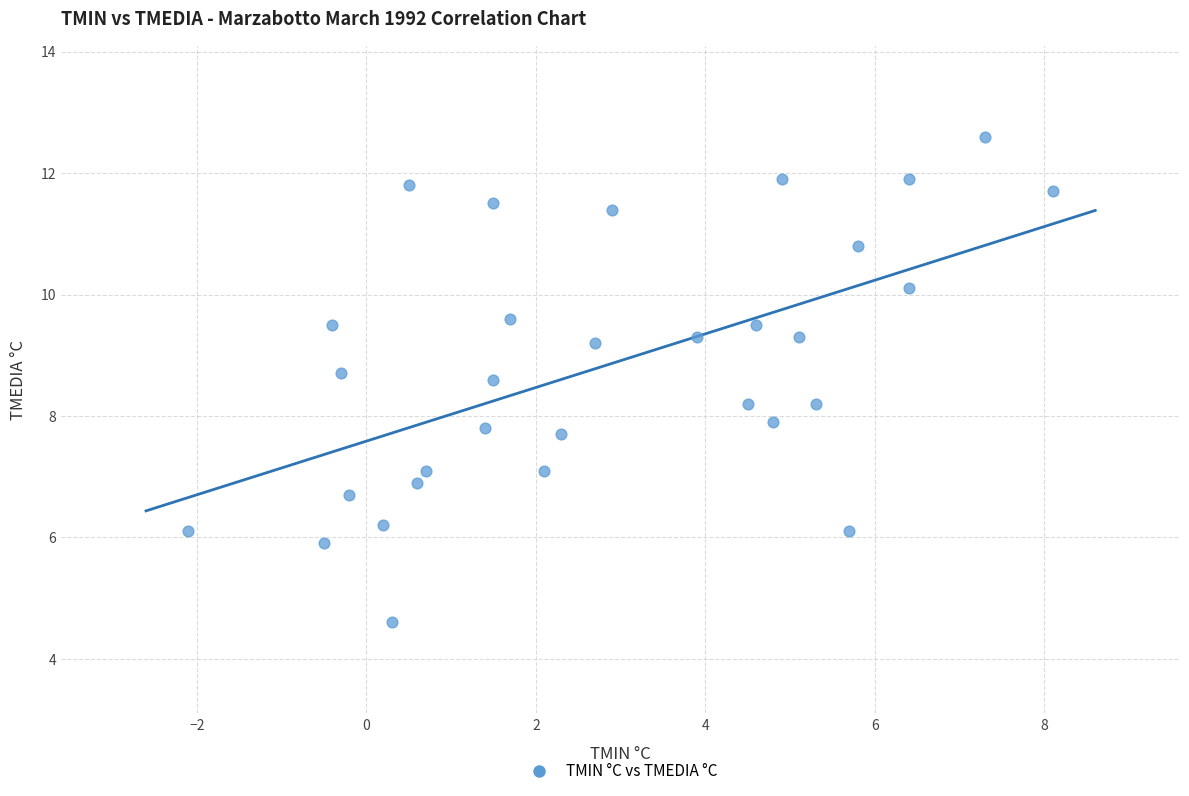

What is the range of Y values (max minus min)?

8.0